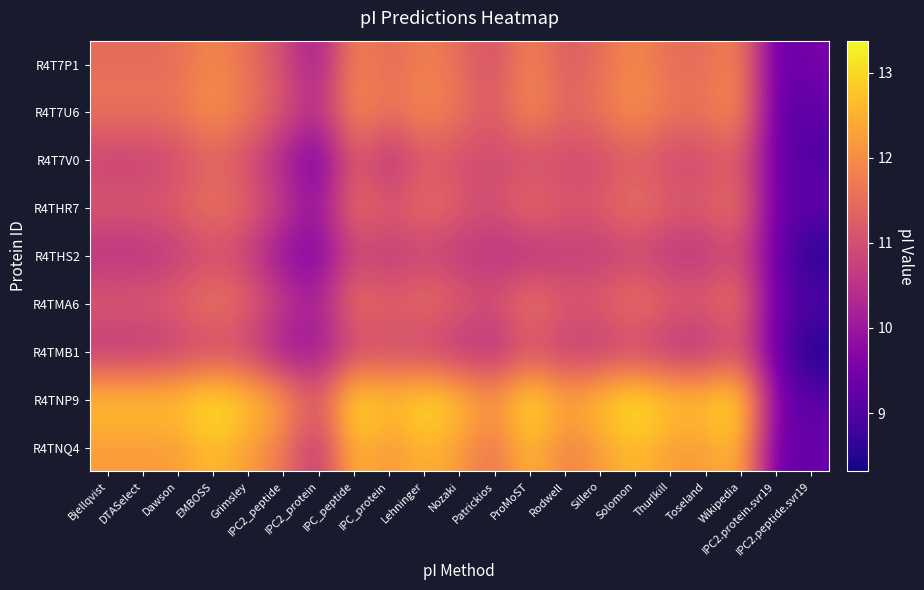

What is the greatest value displayed?

13.4